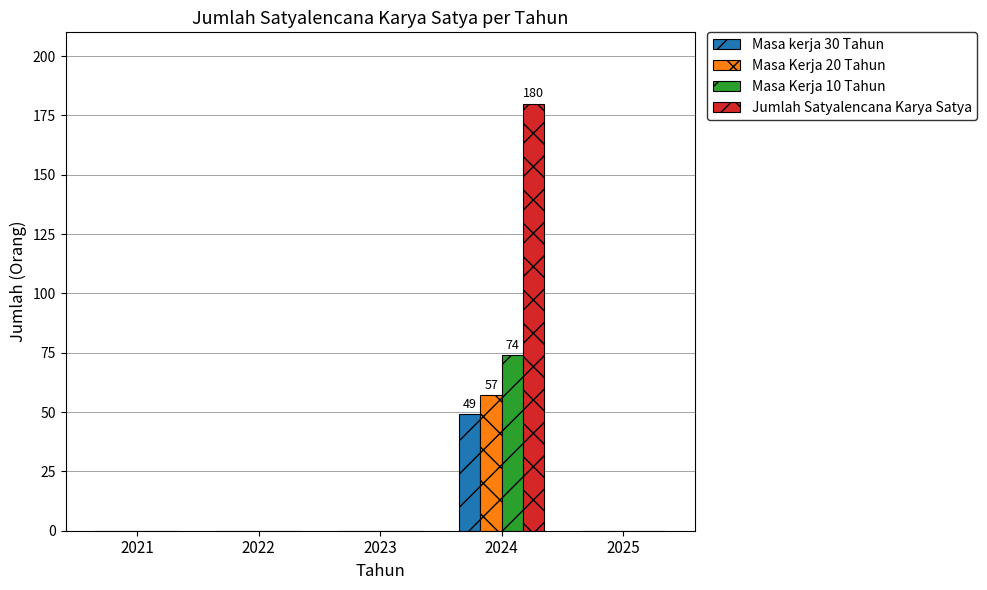

What is the sum of all Masa Kerja 10 Tahun values?

74